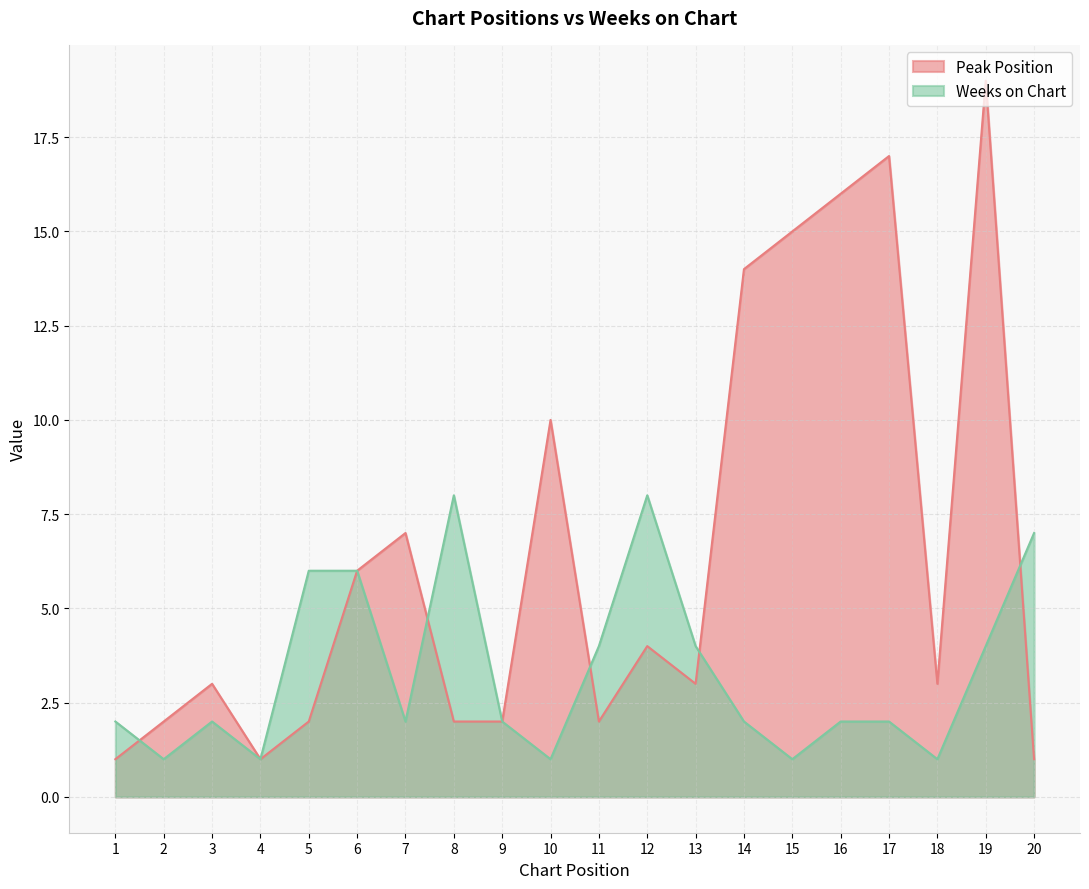

Rank the series by their maximum value, from highest to lowest.

Peak Position, Weeks on Chart